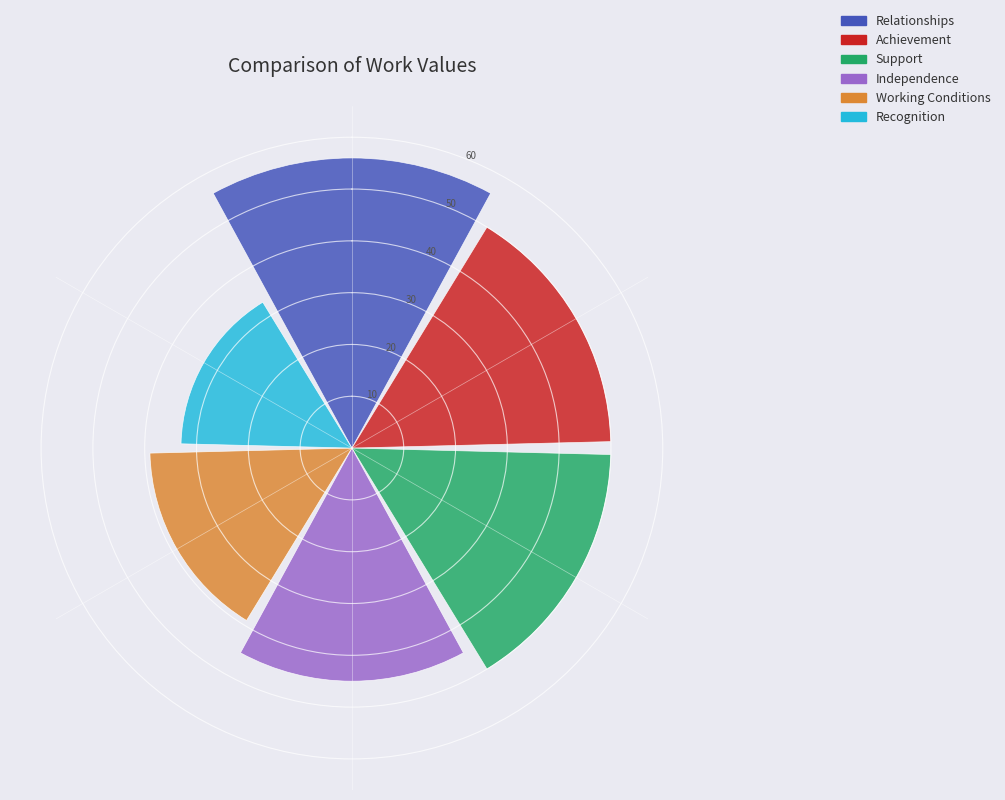

What is the minimum value shown in the chart?

33